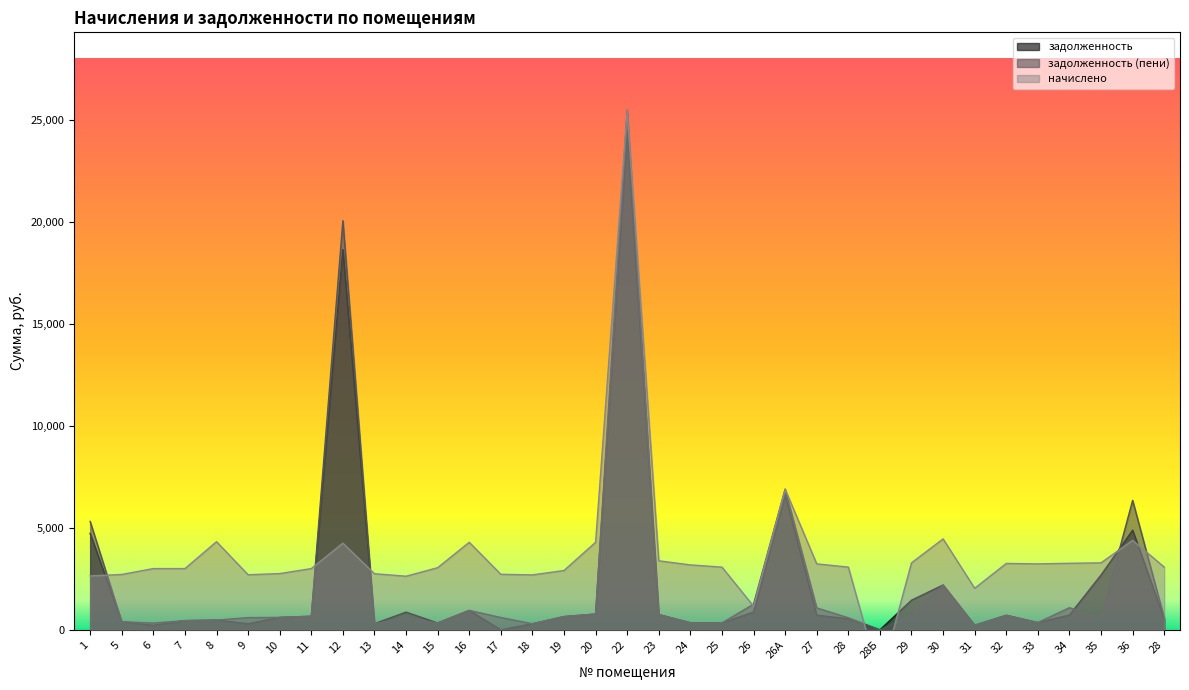

Between 20 and 25, which is larger?

20